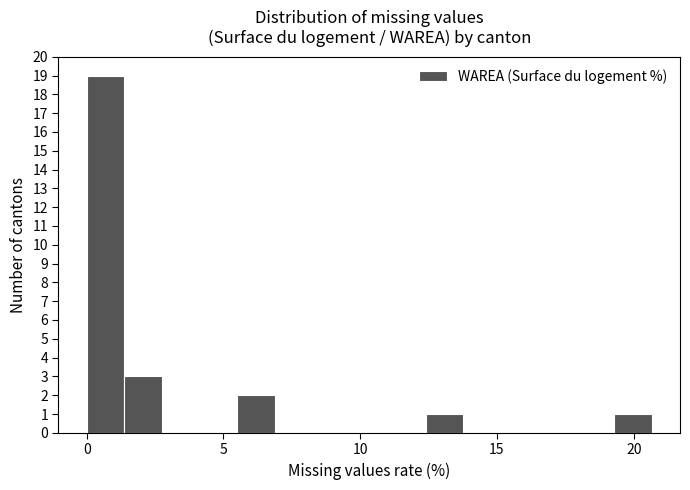

Read against the x-axis, roughly where is the centre of the tallest bar?

0.5